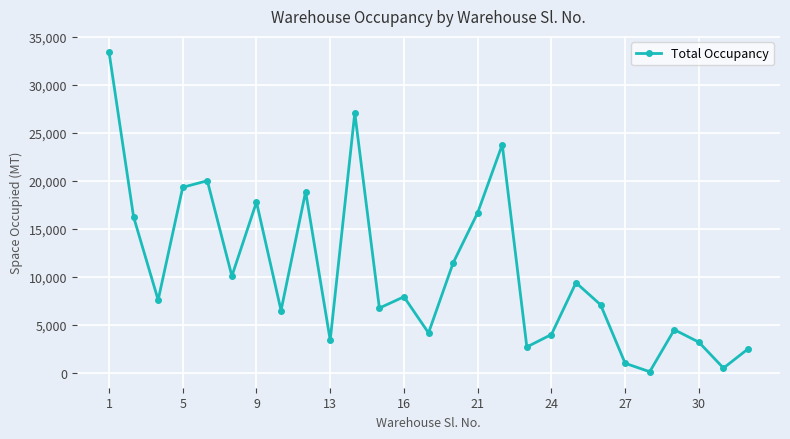

What is the greatest value displayed?

33459